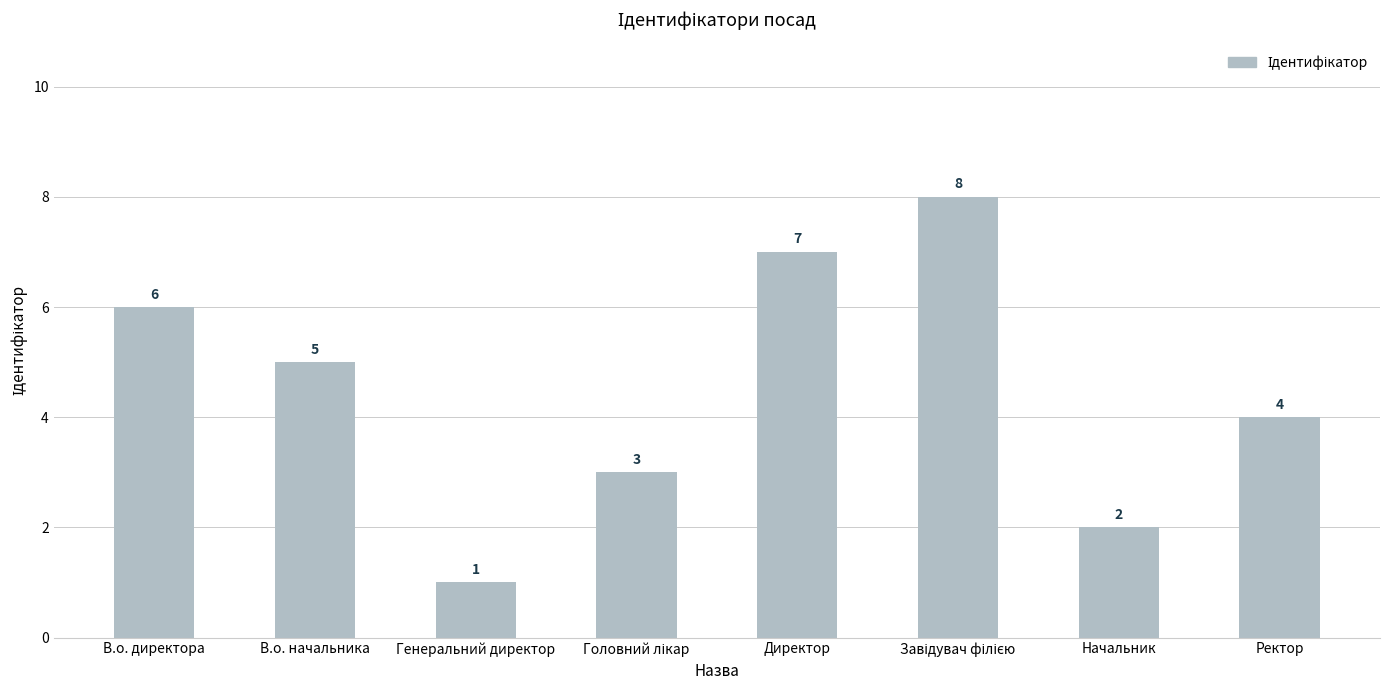

How many bars are there in total?

8